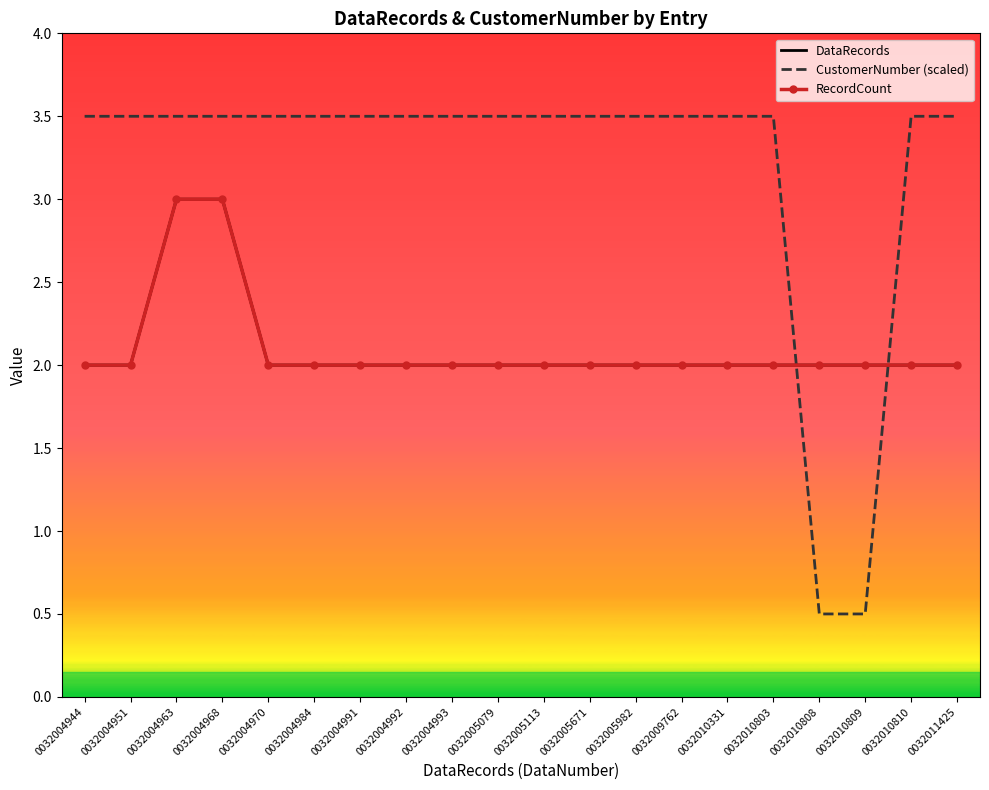

At how many categories does at least one series exceed 1?

20